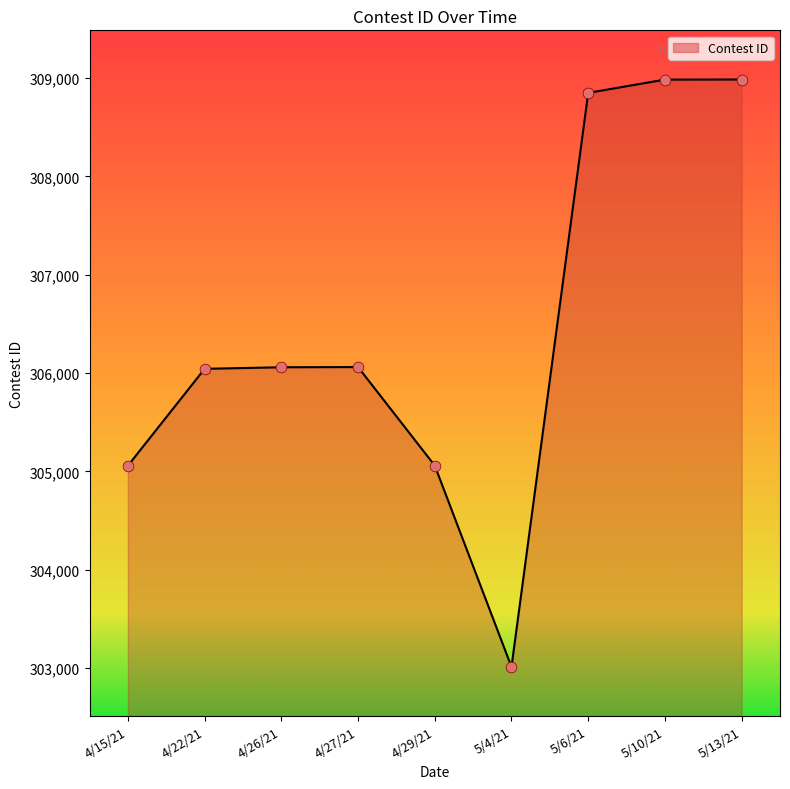

What is the change in value from 4/29/21 to 5/10/21?

+3925